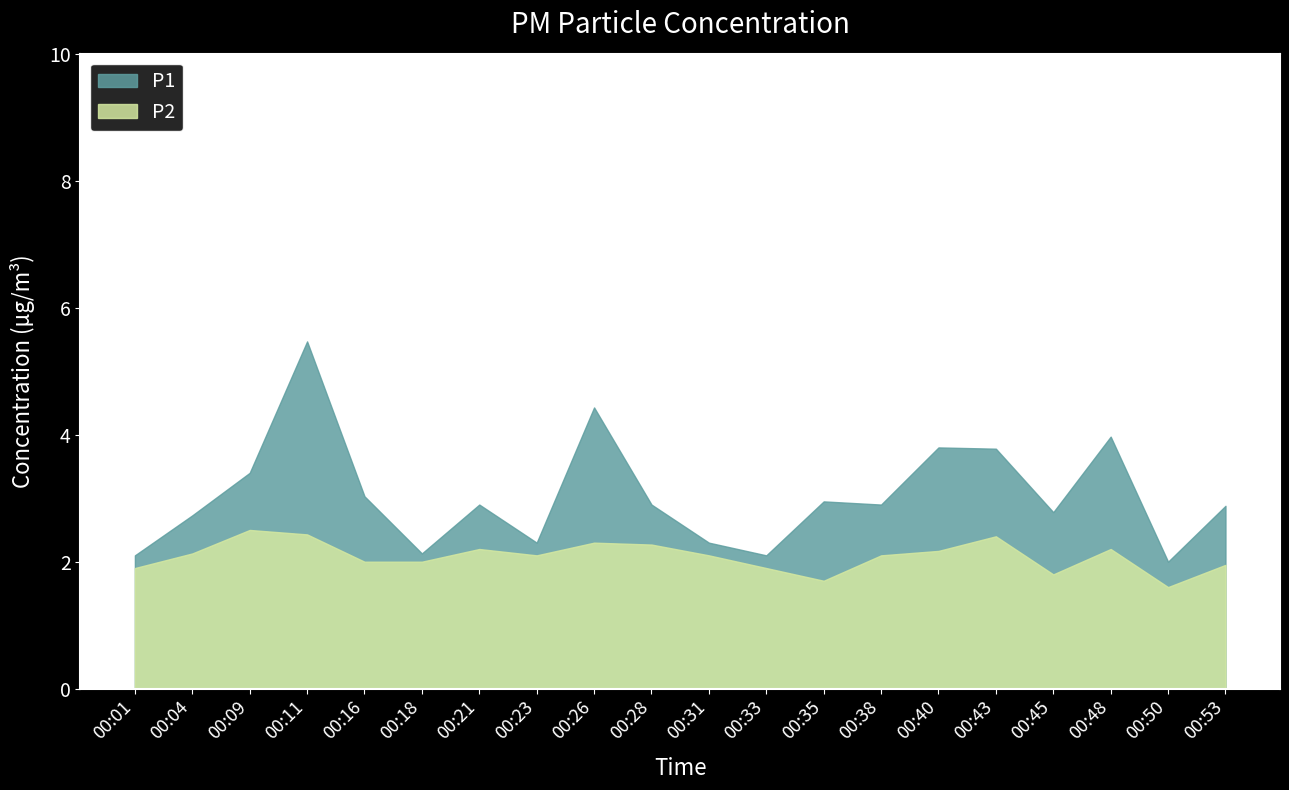

Rank the series at 00:53 from lowest to highest value.

P2, P1